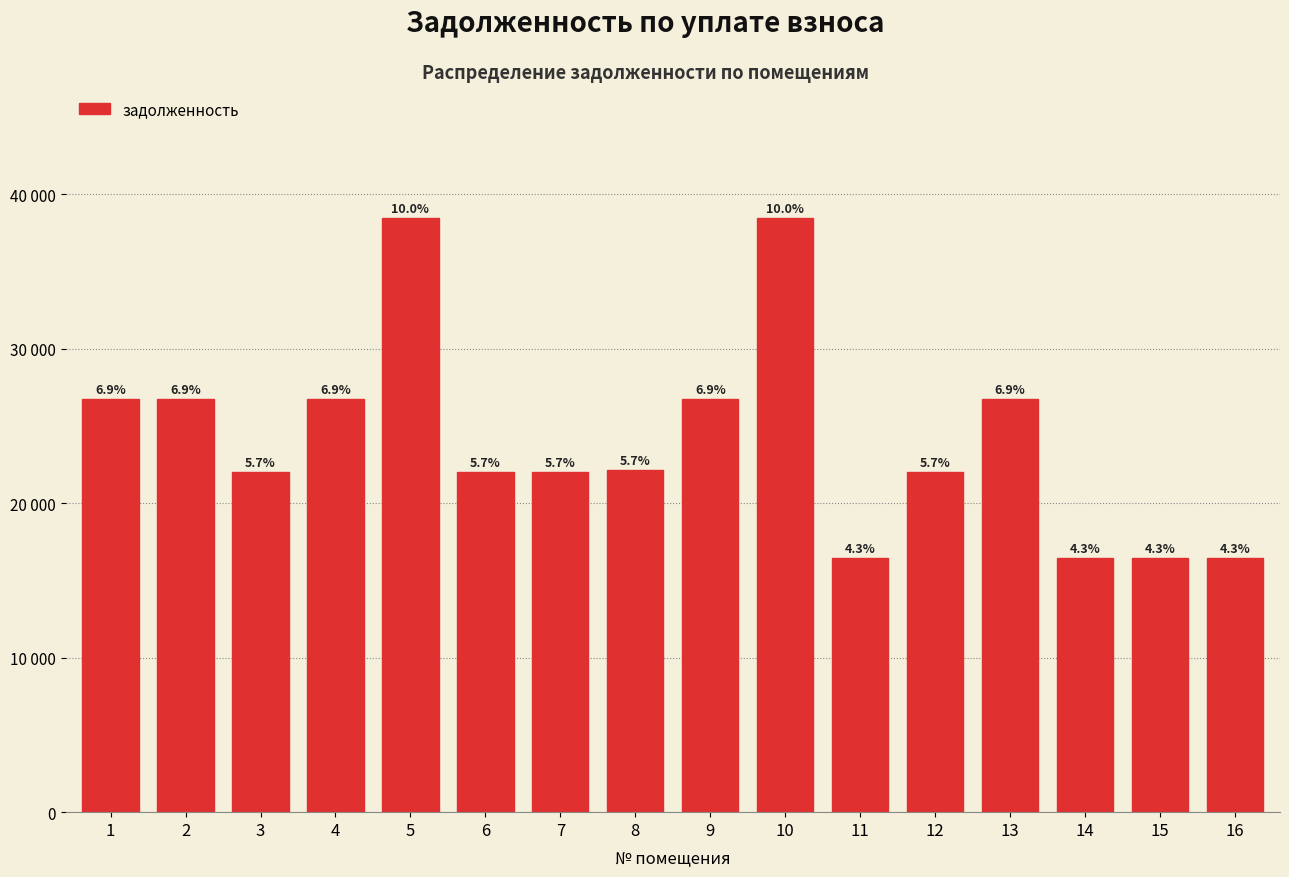

Are the bars horizontal?

No